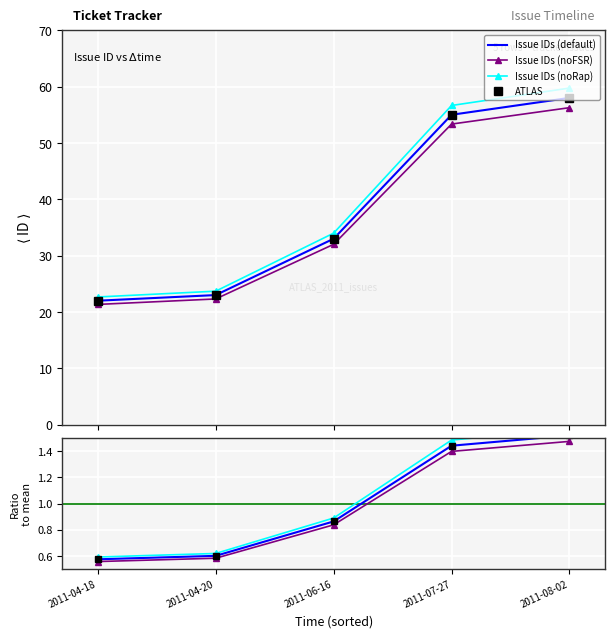

Count the number of values greater than 33.

2